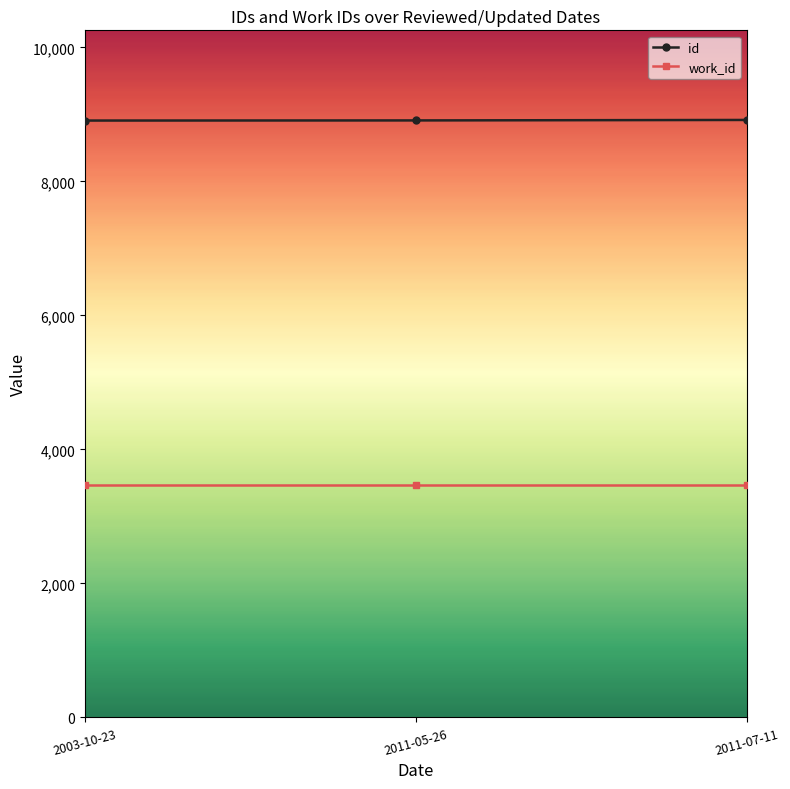

What is the spread (max minus min) of values at 2011-05-26?

5437